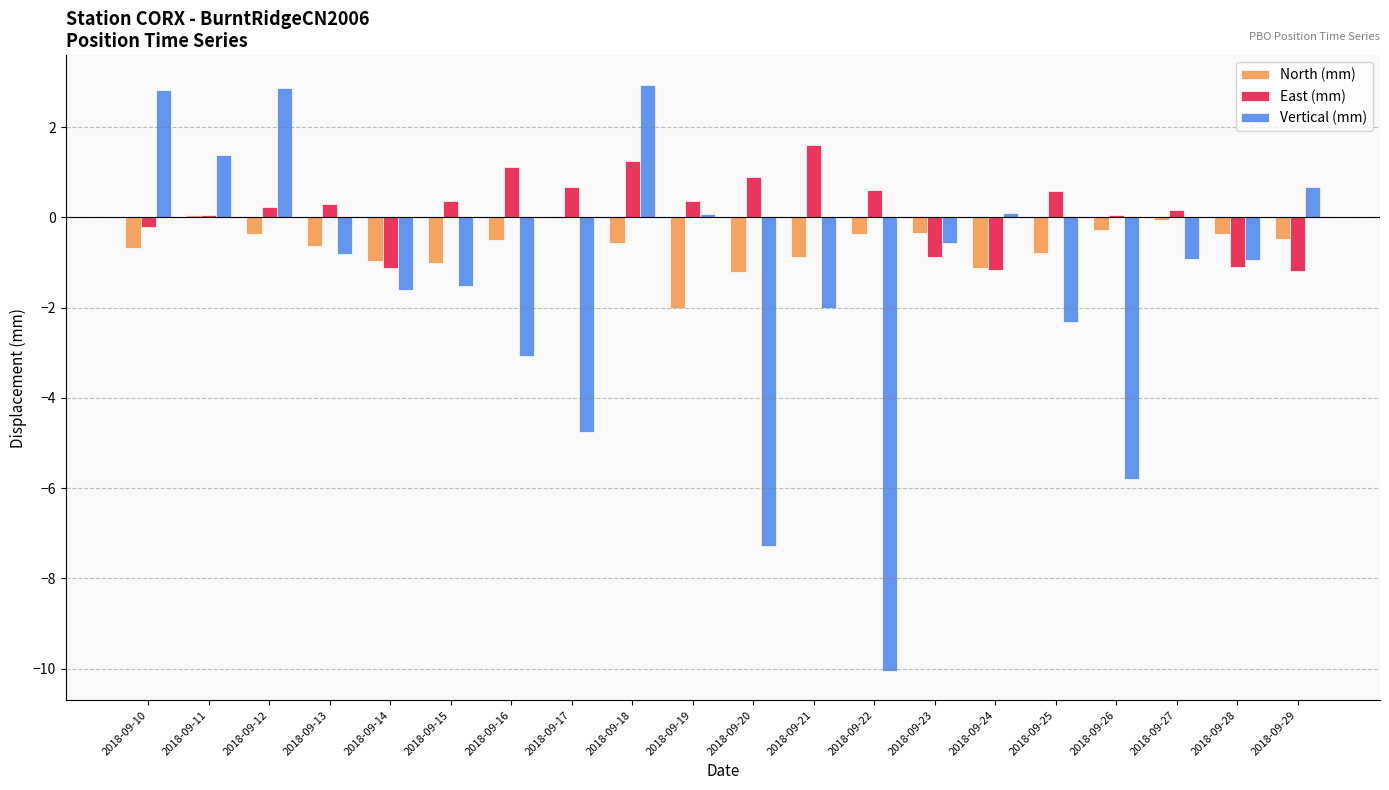

How many series are shown in this chart?

3